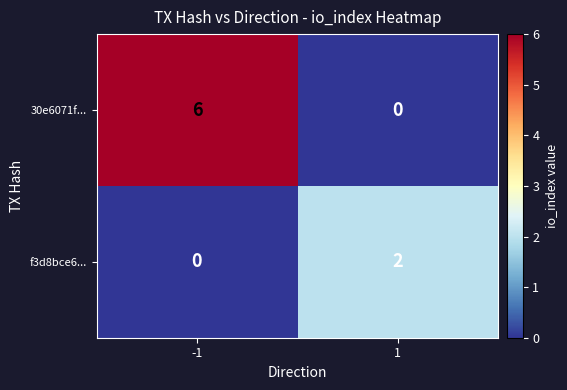

List the series in order of their overall mean, lowest first.

f3d8bce6..., 30e6071f...